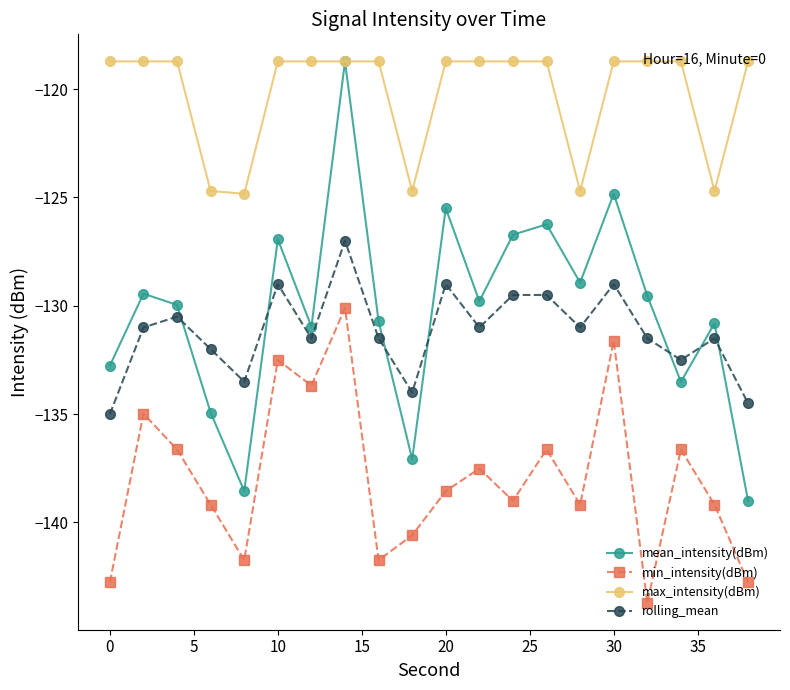

How many data points in min_intensity(dBm) are less than -138?

11